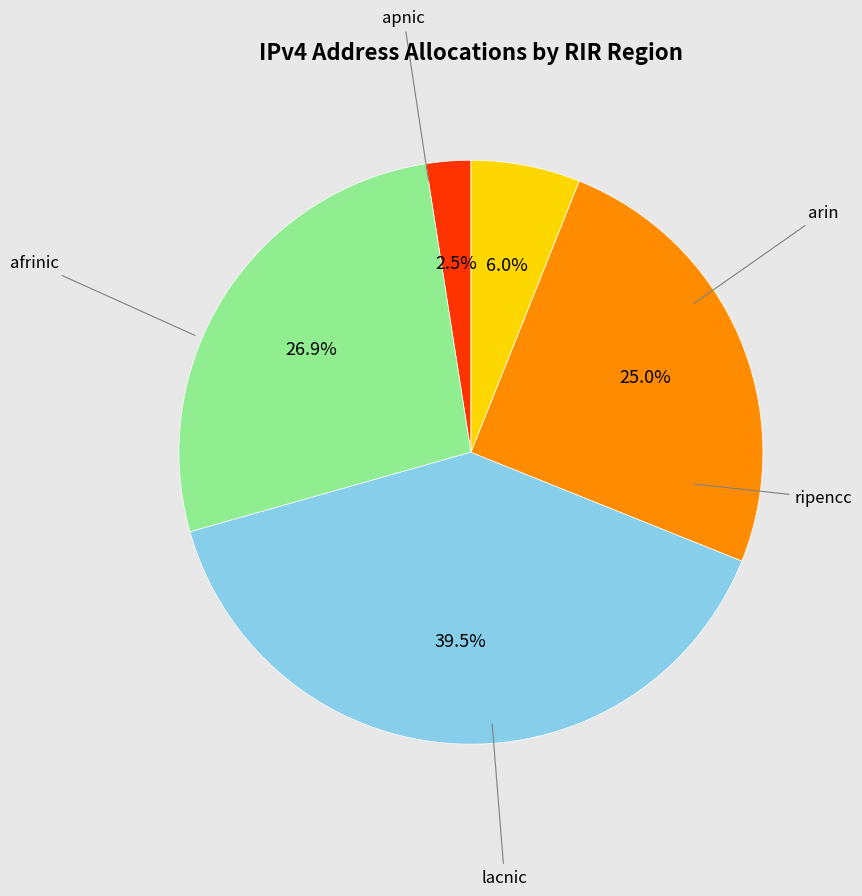

How many slices are in this pie chart?

5